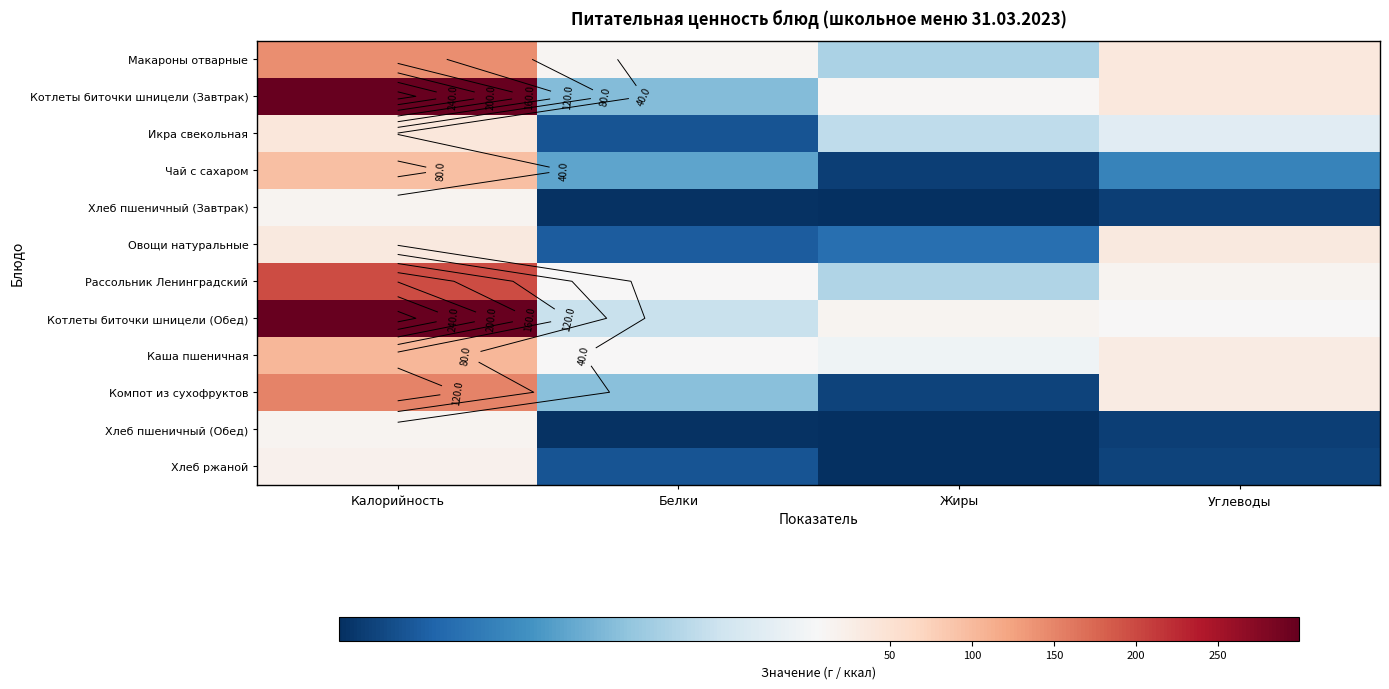

At how many categories does at least one series exceed 28?

2